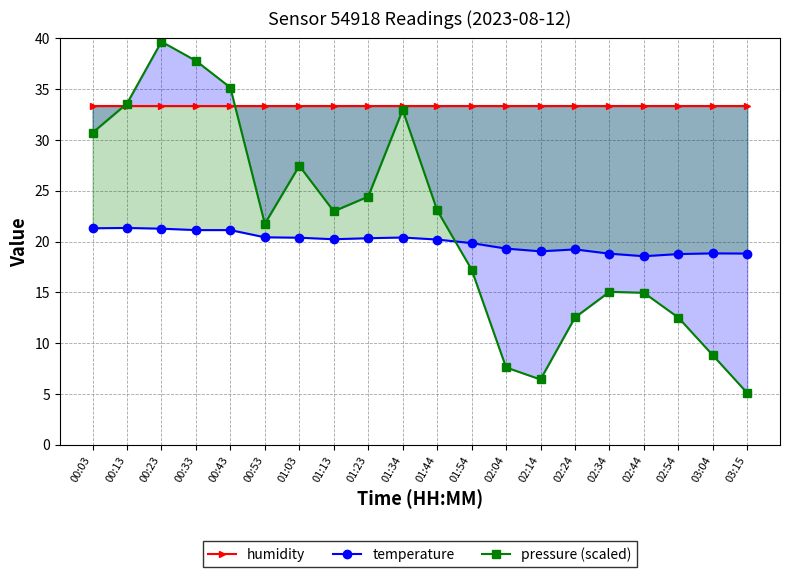

True or false: humidity has a value of 49.6 at 02:04.

False